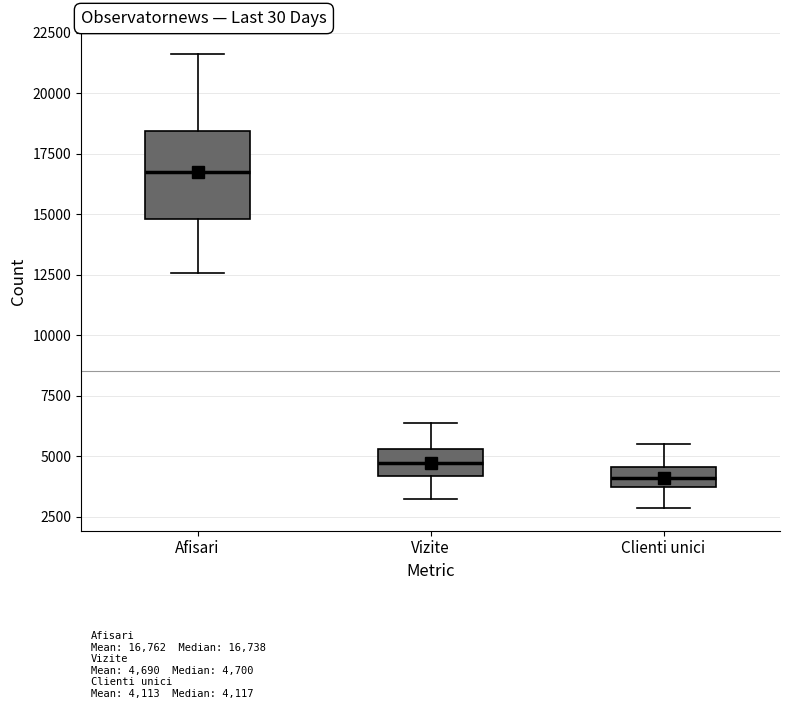

Reading left to right, transcribe this box plot: for each box, give where its median line is, the range the box spans, and where its two whiskers end, as read against the y-axis. The values are not printed on the chart, so give them approximately, as read against the axis.

Afisari: median 16500, box 15000 to 18500, whiskers 12500 to 21500
Vizite: median 4500, box 4000 to 5500, whiskers 3000 to 6500
Clienti unici: median 4000, box 3500 to 4500, whiskers 3000 to 5500